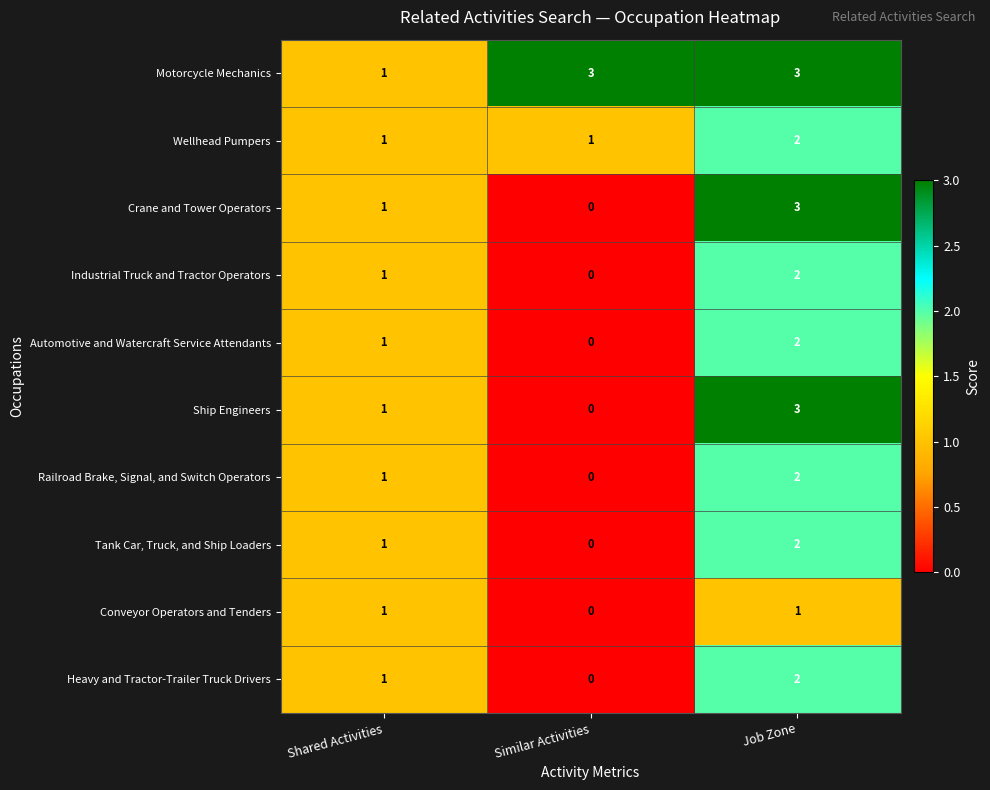

What is the maximum value shown in the chart?

3